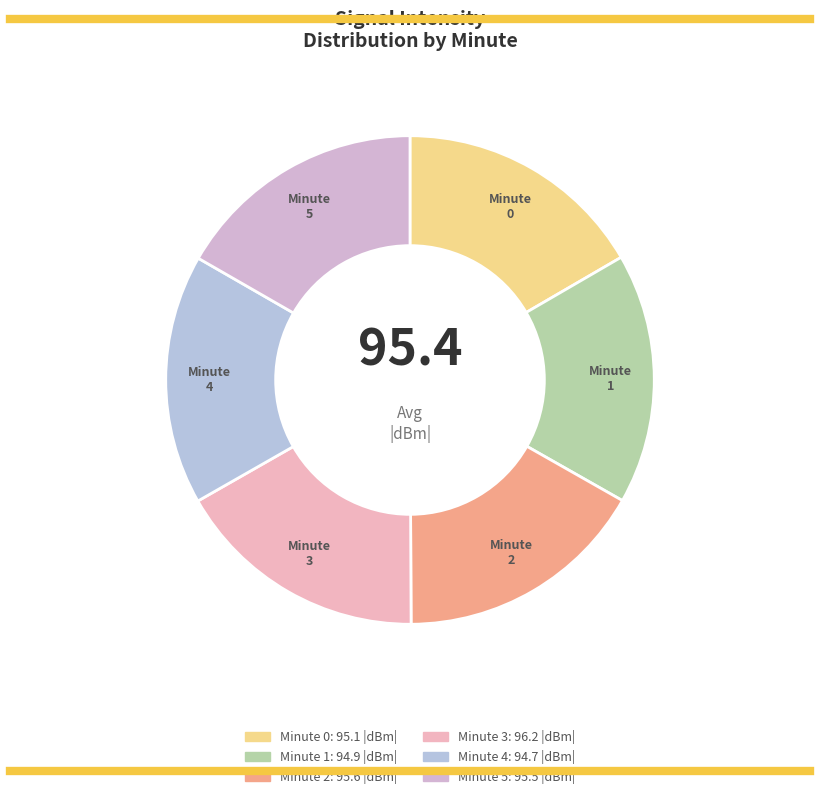

Approximately how many times larger is the value at Minute 4 compared to Minute 0?

1.0